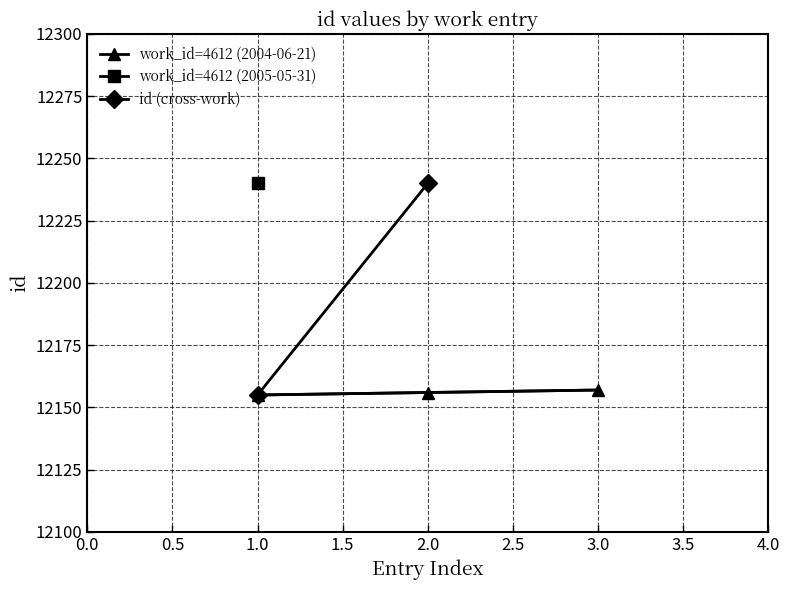

The value of work_id=4612 (2004-06-21) at 3.0 is 12157. True or false?

True